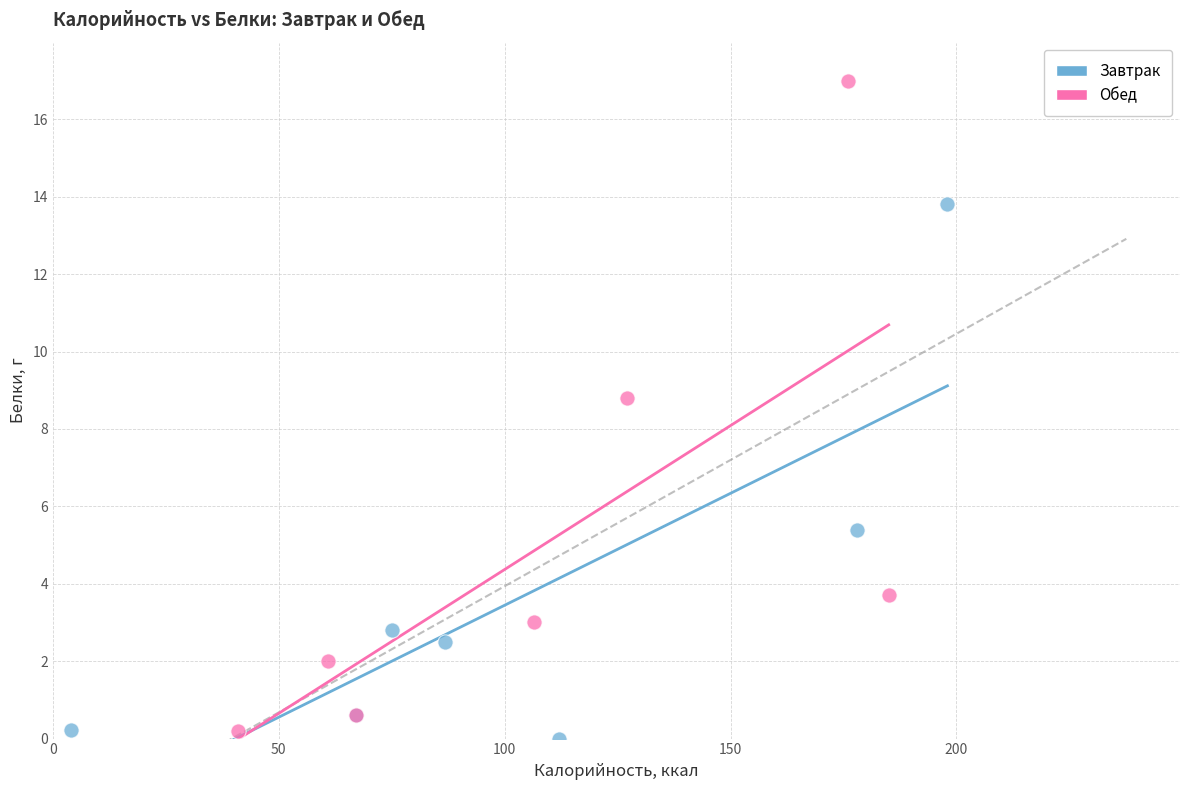

What are all the series names shown in the legend?

Завтрак, Обед